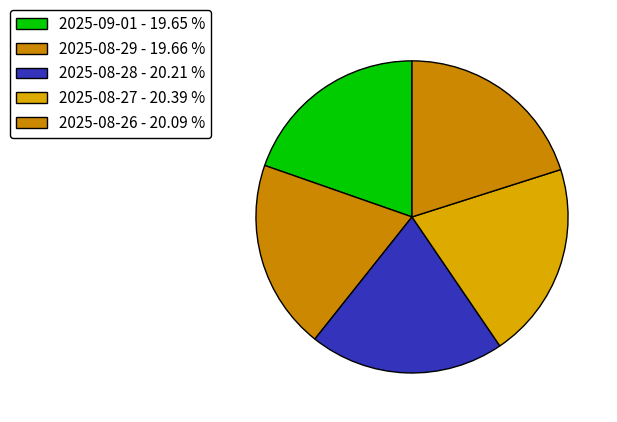

Count the number of slices in the pie.

5